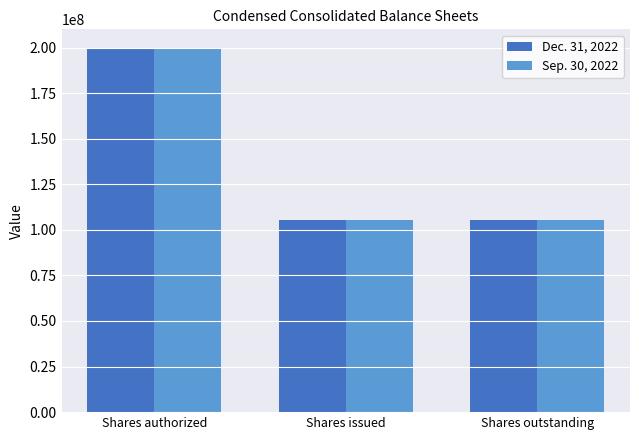

Reading left to right, what are all the values shown in this chart?

Dec. 31, 2022: Shares authorized=200000000	Shares issued=105515460	Shares outstanding=105515460
Sep. 30, 2022: Shares authorized=200000000	Shares issued=105515460	Shares outstanding=105515460